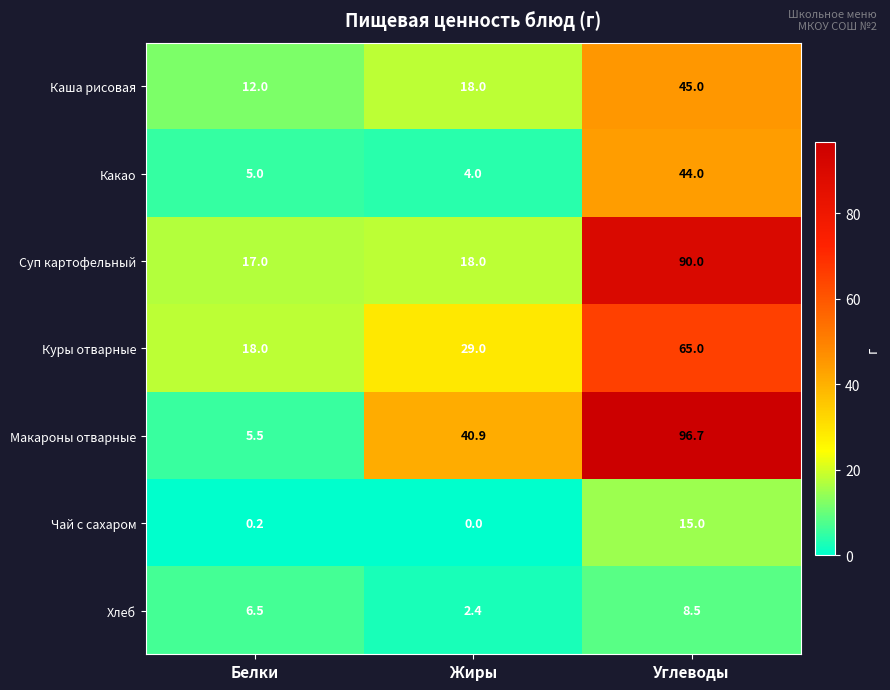

Reading left to right, transcribe all the data shown in this chart.

Каша рисовая: 12.0	18.0	45.0
Какао: 5.0	4.0	44.0
Суп картофельный: 17.0	18.0	90.0
Куры отварные: 18.0	29.0	65.0
Макароны отварные: 5.5	40.9	96.7
Чай с сахаром: 0.2	0.0	15.0
Хлеб: 6.5	2.4	8.5